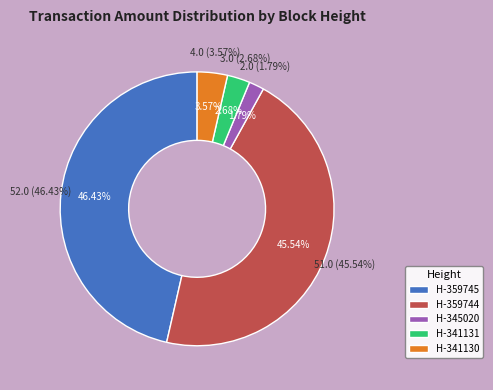

Rank the categories by value from lowest to highest.

Height 345020, Height 341131, Height 341130, Height 359744, Height 359745